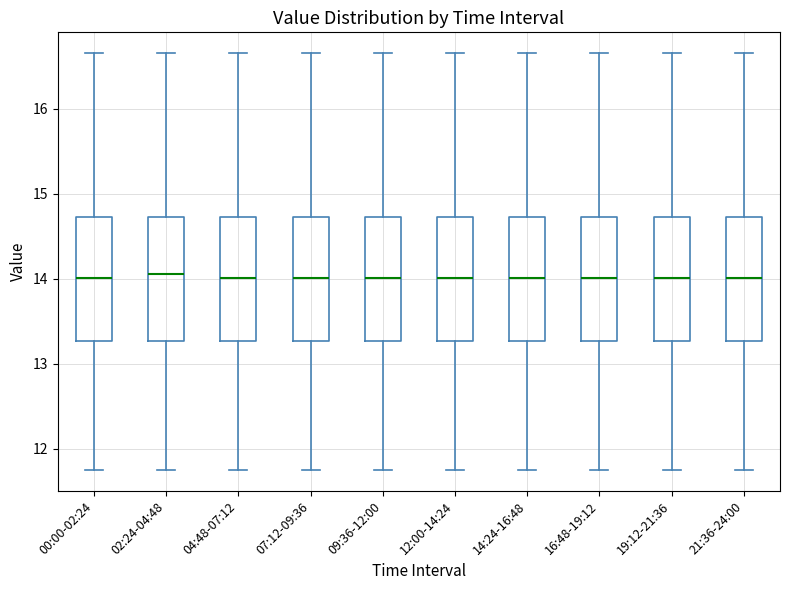

Where does the median line of the box for 16:48-19:12 sit on the y-axis? The values are not printed on the chart, so give them approximately, as read against the axis.

14.0